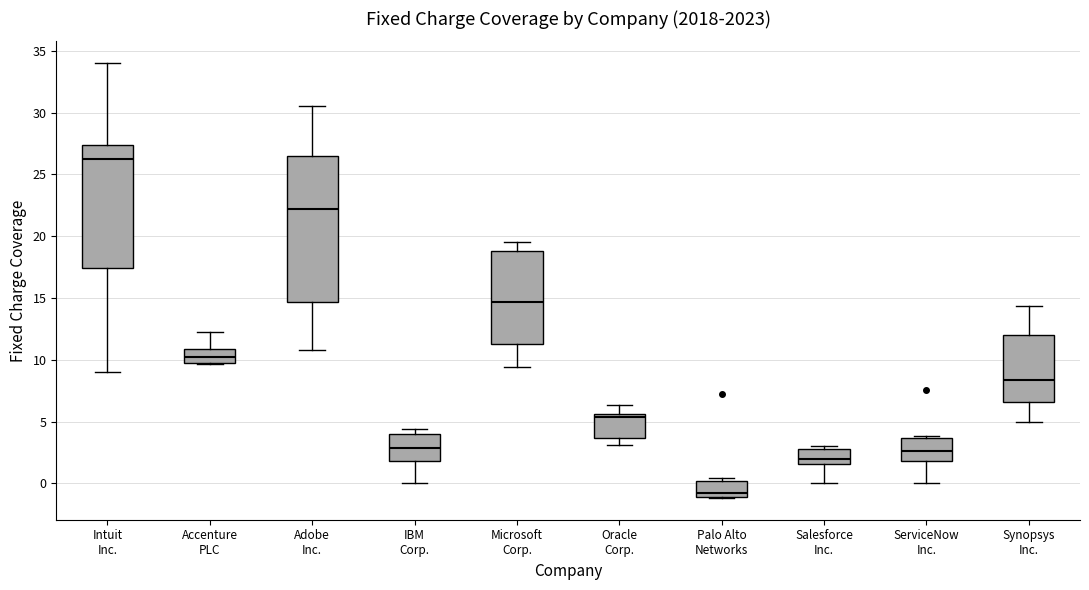

Reading left to right, transcribe this box plot: for each box, give where its median line is, the range the box spans, and where its two whiskers end, as read against the y-axis. The values are not printed on the chart, so give them approximately, as read against the axis.

Intuit Inc.: median 26.0, box 17.5 to 27.5, whiskers 9.0 to 34.0
Accenture PLC: median 10.0 (inside the box), box 10.0 to 11.0, whiskers 9.5 to 12.5
Adobe Inc.: median 22.0, box 14.5 to 26.5, whiskers 11.0 to 30.5
IBM Corp.: median 3.0, box 2.0 to 4.0, whiskers 0.0 to 4.5
Microsoft Corp.: median 14.5, box 11.5 to 19.0, whiskers 9.5 to 19.5
Oracle Corp.: median 5.5 (just below the box's upper edge), box 3.5 to 5.5, whiskers 3.0 to 6.5
Palo Alto Networks: median -1.0 (just above the box's lower edge), box -1.0 to 0.0, whiskers -1.0 to 0.5
Salesforce Inc.: median 2.0, box 1.5 to 3.0, whiskers 0.0 to 3.0 (just above the box's upper edge)
ServiceNow Inc.: median 2.5, box 2.0 to 3.5, whiskers 0.0 to 4.0
Synopsys Inc.: median 8.5, box 6.5 to 12.0, whiskers 5.0 to 14.5